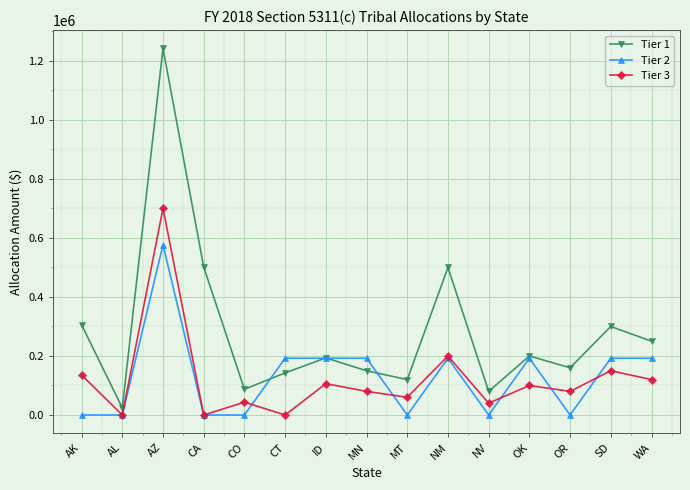

What is the difference between the second highest and second lowest values in the Tier 1 series?

421403